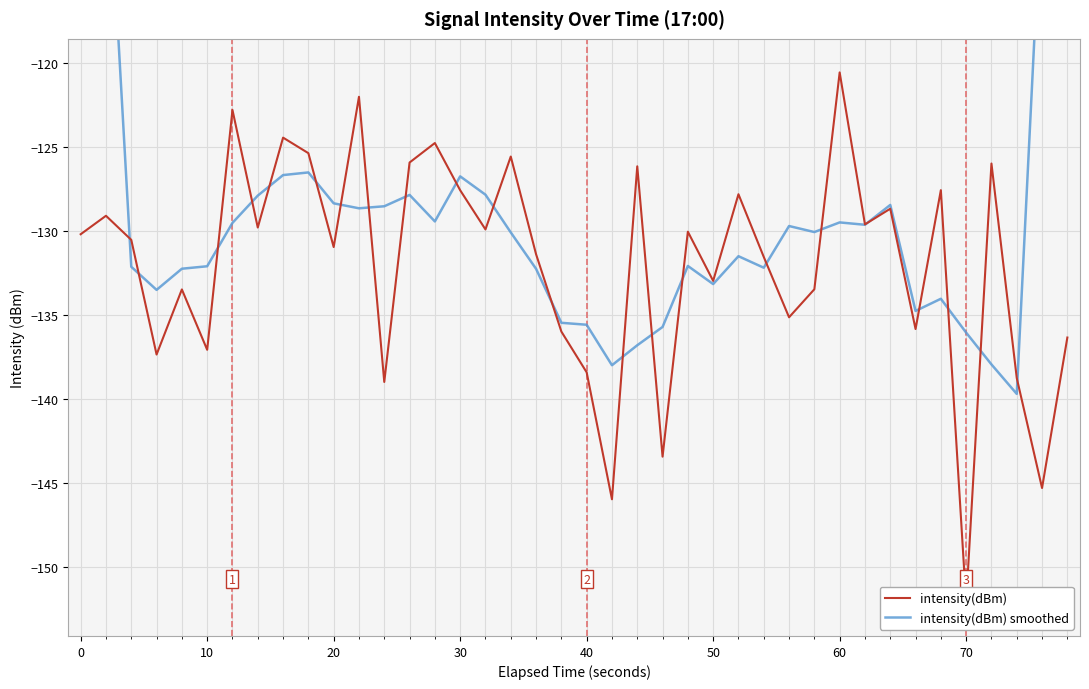

List the series in order of their peak value, highest first.

intensity(dBm) smoothed, intensity(dBm)